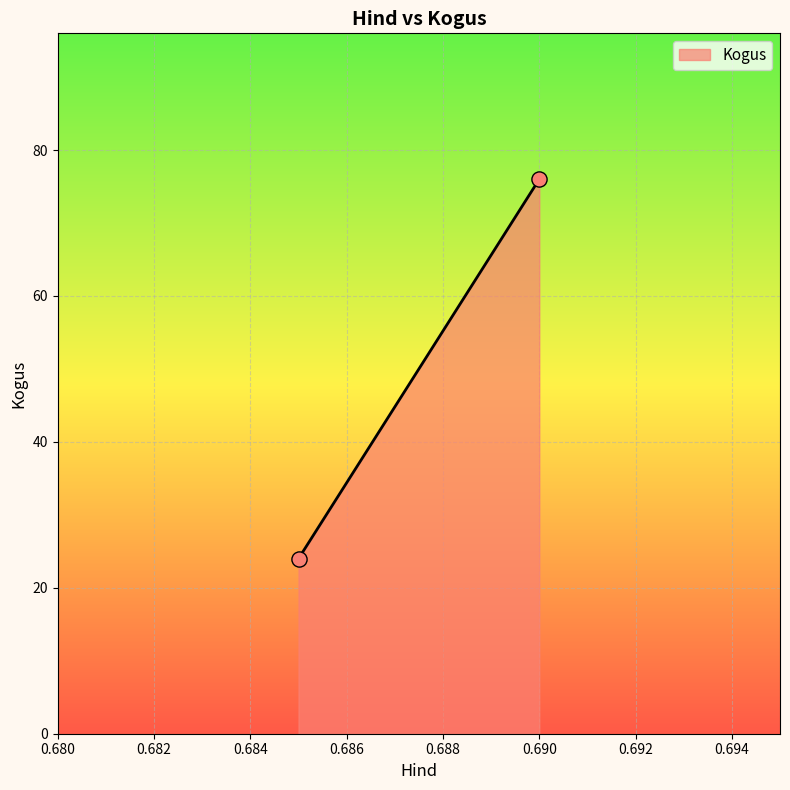

What is the range of Y values (max minus min)?

52